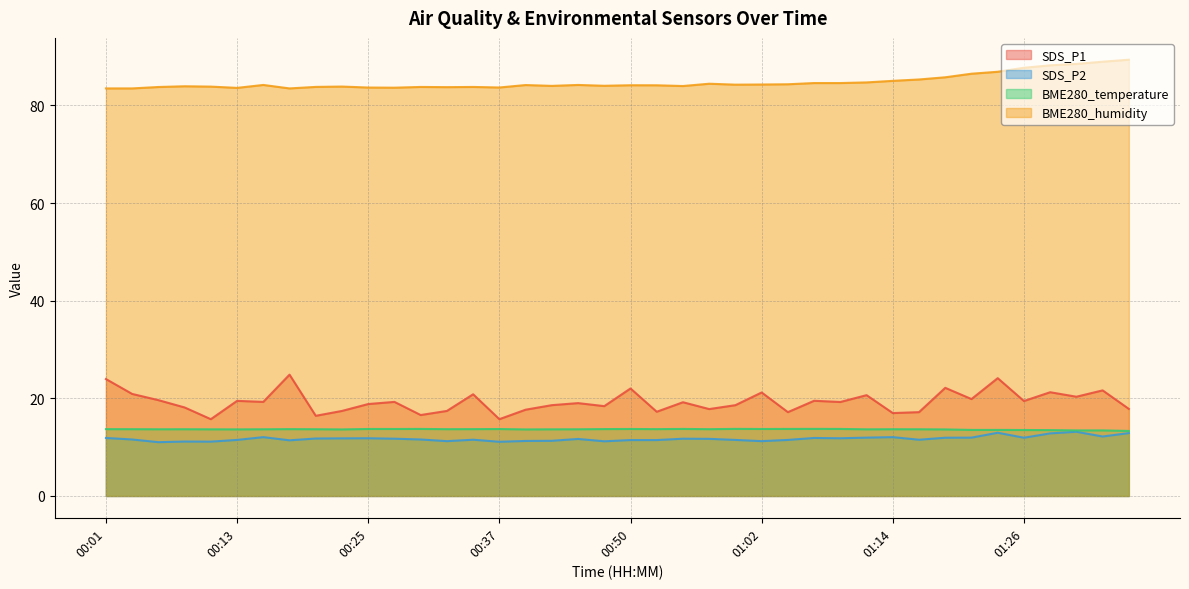

Between 00:33 and 00:25, which is larger?

00:25